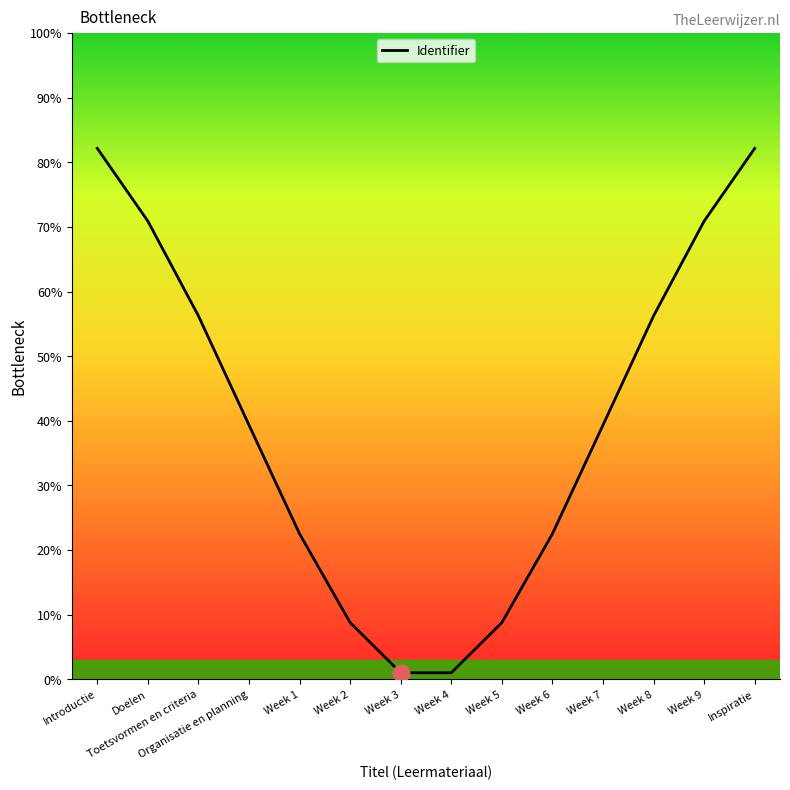

Read the value at Week 8.

56.2